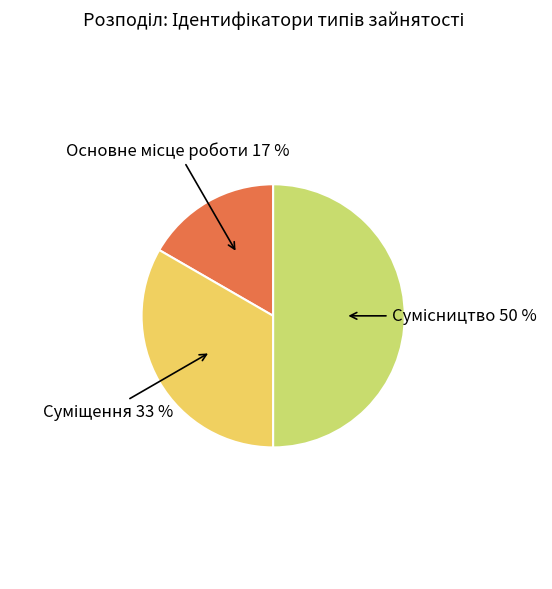

To the nearest percent, what is the difference between the largest and smallest slice percentages?

33%